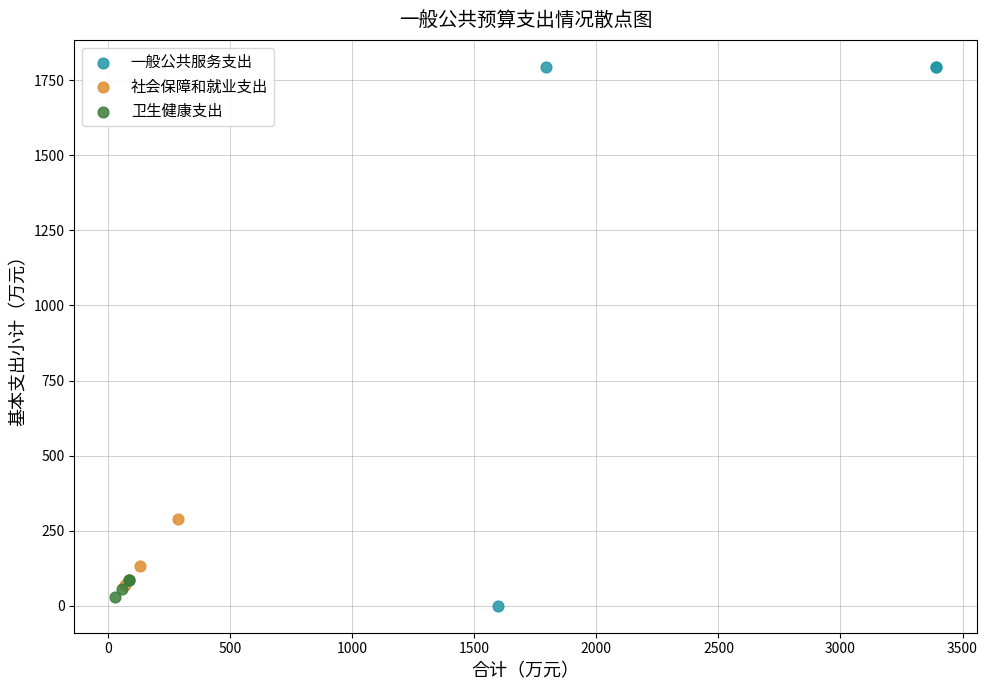

Which series has the widest spread of Y values?

一般公共服务支出